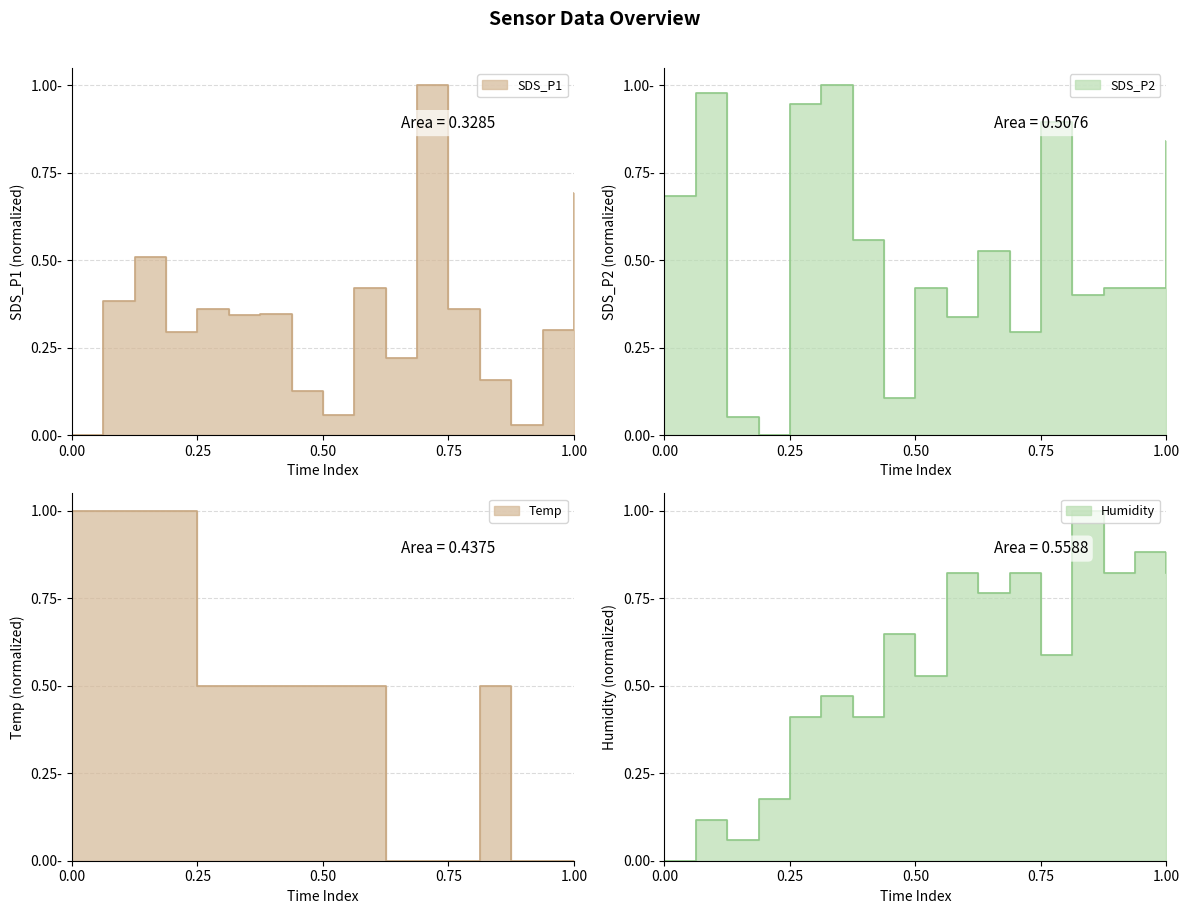

Reading left to right, transcribe all the data shown in this chart.

SDS_P1: 0.0	0.4	0.5	0.3	0.4	0.3	0.3	0.1	0.1	0.4	0.2	1.0	0.4	0.2	0.0	0.3	0.7
SDS_P2: 0.7	1.0	0.1	0.0	0.9	1.0	0.6	0.1	0.4	0.3	0.5	0.3	0.9	0.4	0.4	0.4	0.8
Temp: 1.0	1.0	1.0	1.0	0.5	0.5	0.5	0.5	0.5	0.5	0.0	0.0	0.0	0.5	0.0	0.0	0.0
Humidity: 0.0	0.1	0.1	0.2	0.4	0.5	0.4	0.6	0.5	0.8	0.8	0.8	0.6	1.0	0.8	0.9	0.8